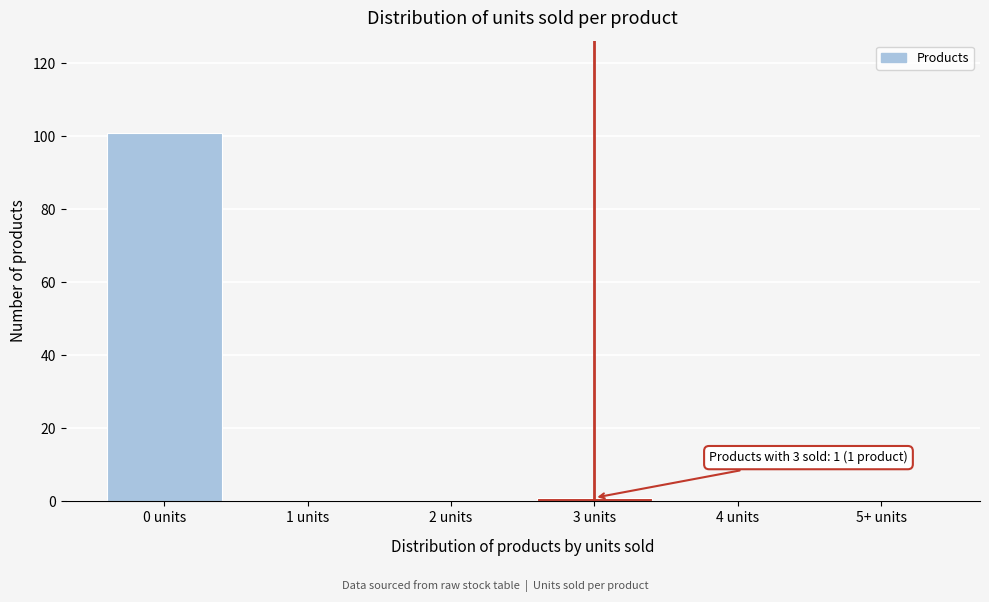

Reading left to right, transcribe all the data shown in this chart.

0 units=101	1 units=0	2 units=0	3 units=1	4 units=0	5+ units=0